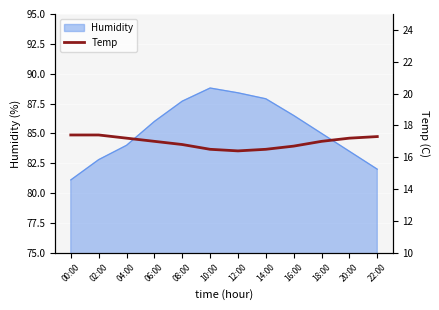

The chart shows a value of 16.5 at 10:00. True or false?

True